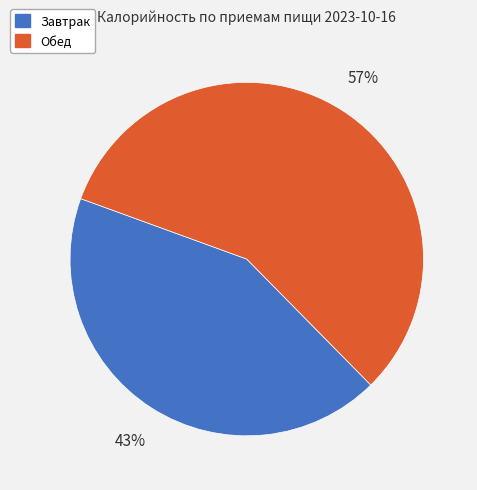

Is it true that Завтрак is 32% of the pie?

False